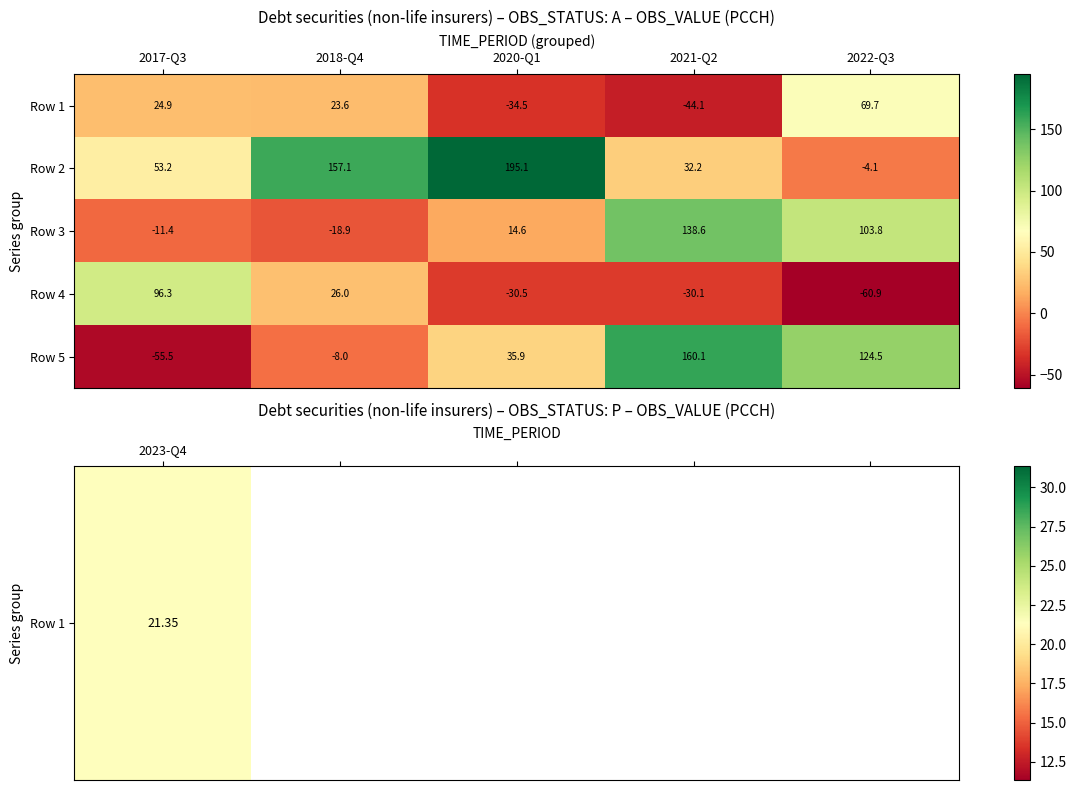

Which label corresponds to the smallest value in the chart?

2022-Q3